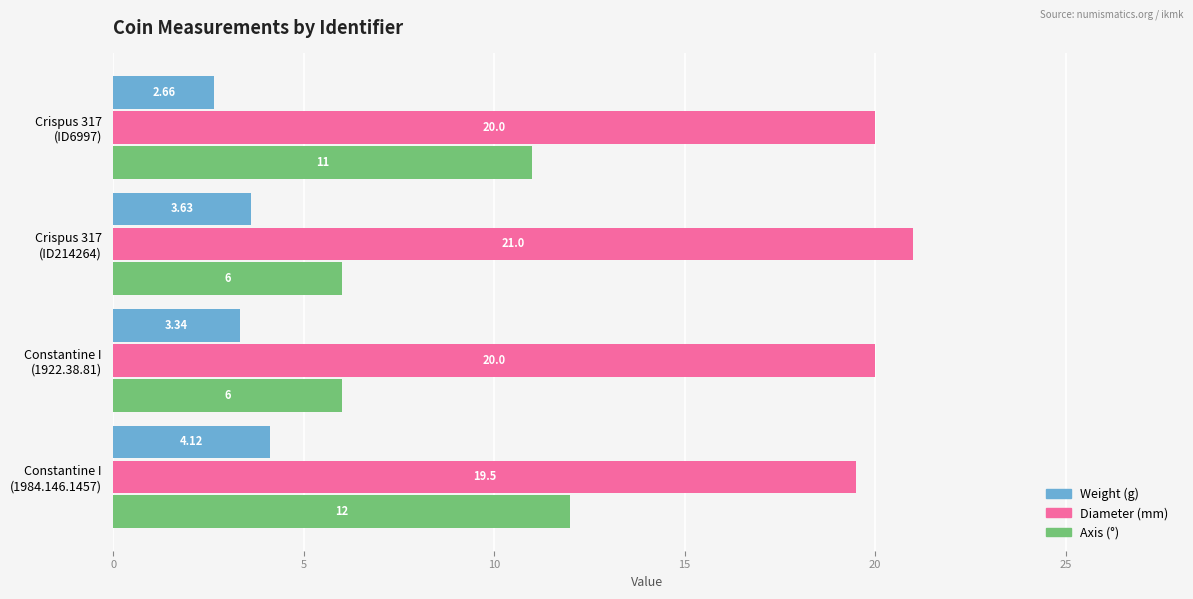

Which series has the largest range (max minus min)?

Axis (°)